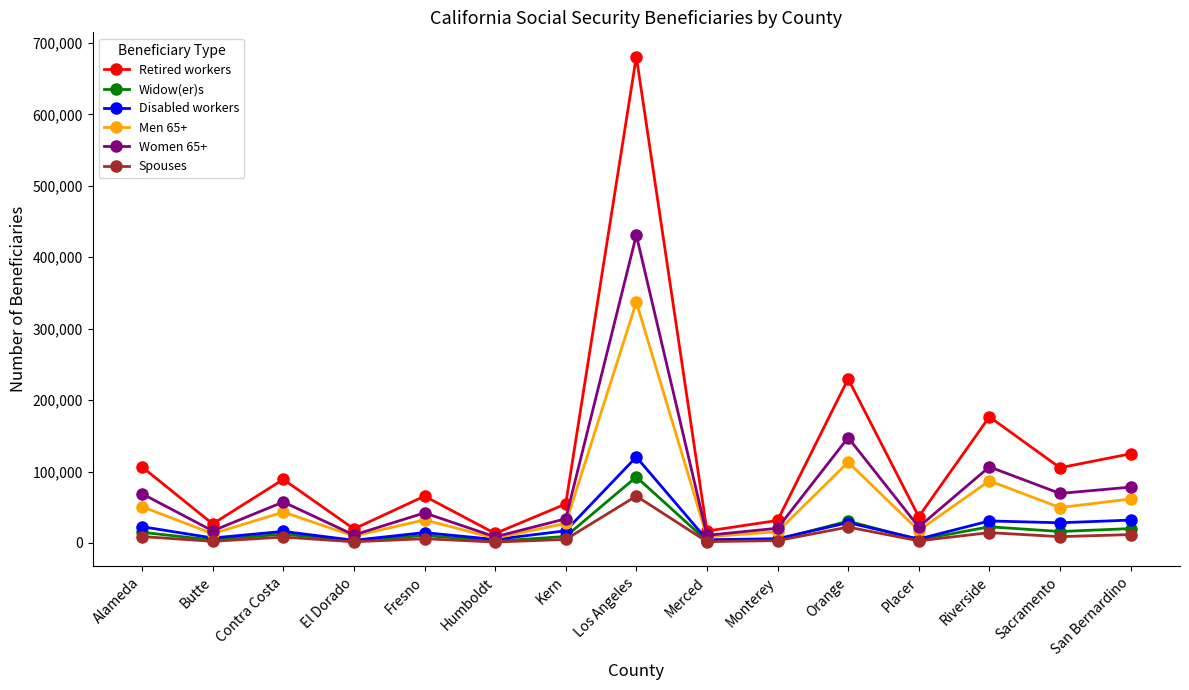

How many lines are shown in the chart?

6